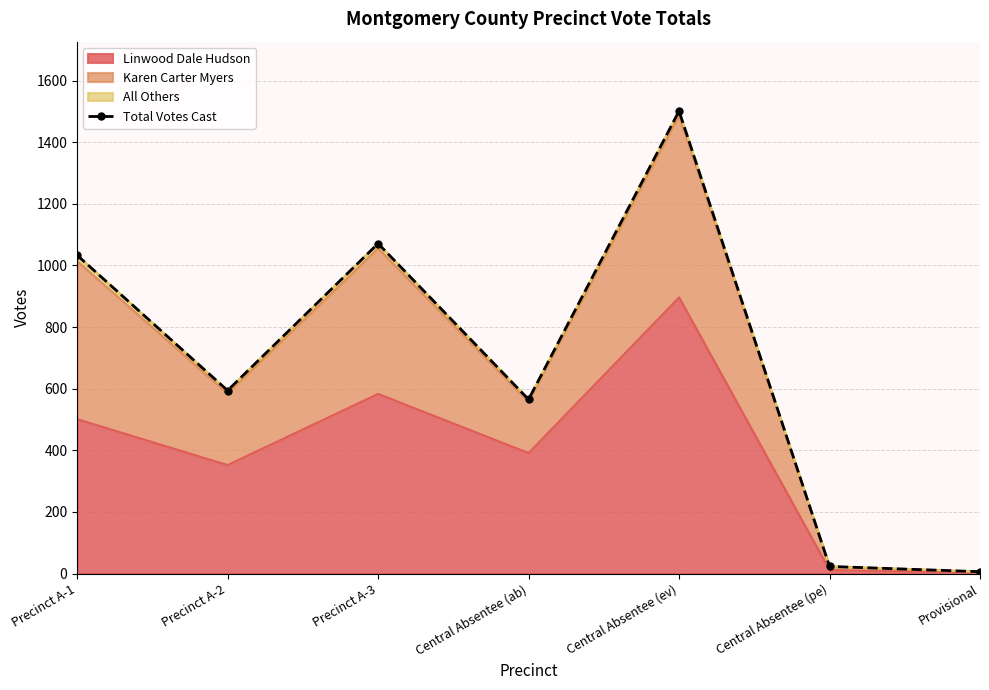

What is the value of the 7th point from the left?

6